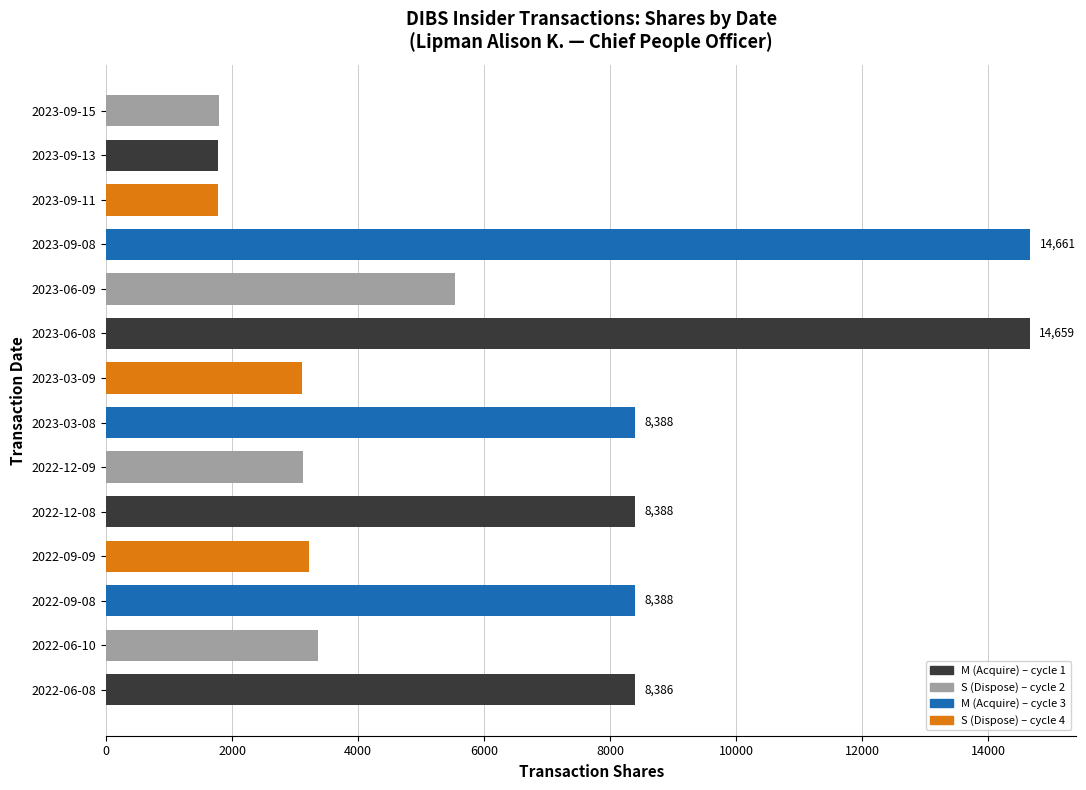

What is the change in value from 2022-09-08 to 2023-09-08?

+6273